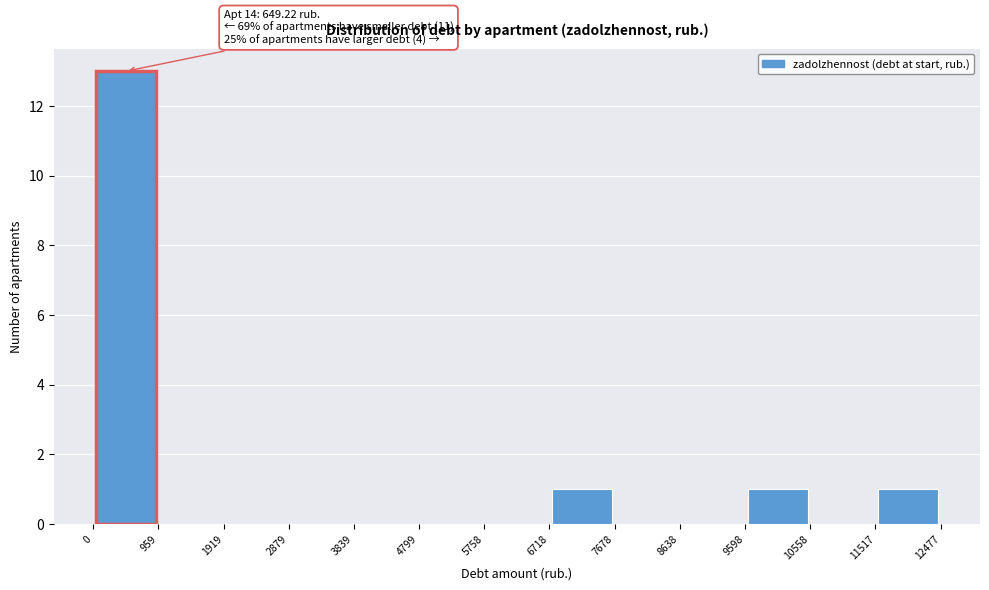

Over which range of the x-axis is the bar tallest?

0 to 959